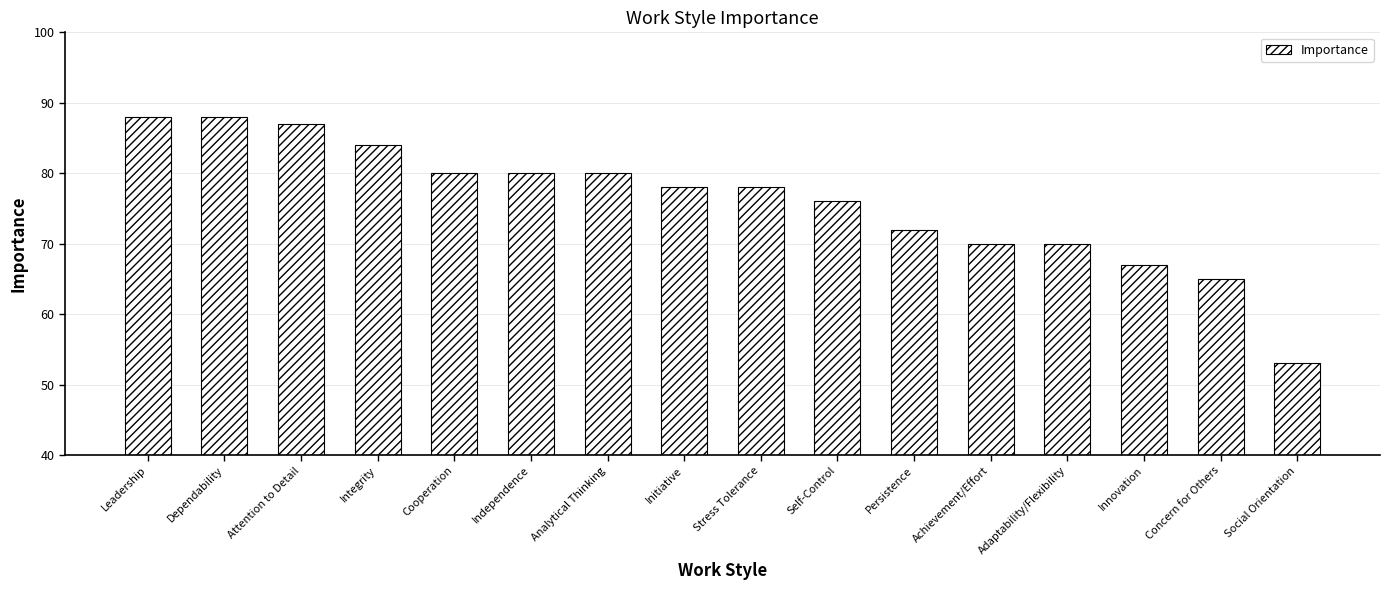

Approximately how many times larger is the value at Innovation compared to Independence?

0.8